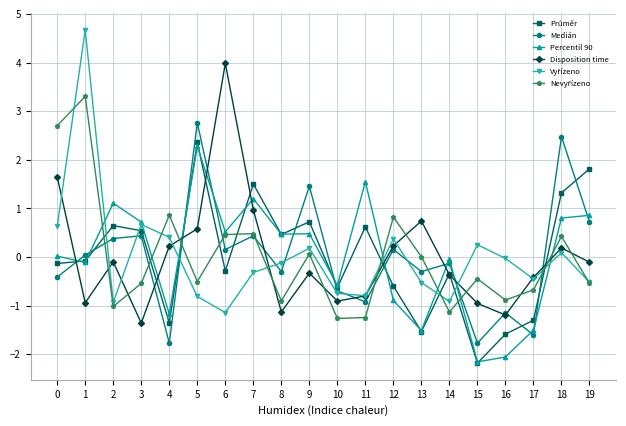

The value of Disposition time at 4 is 0.2. True or false?

True